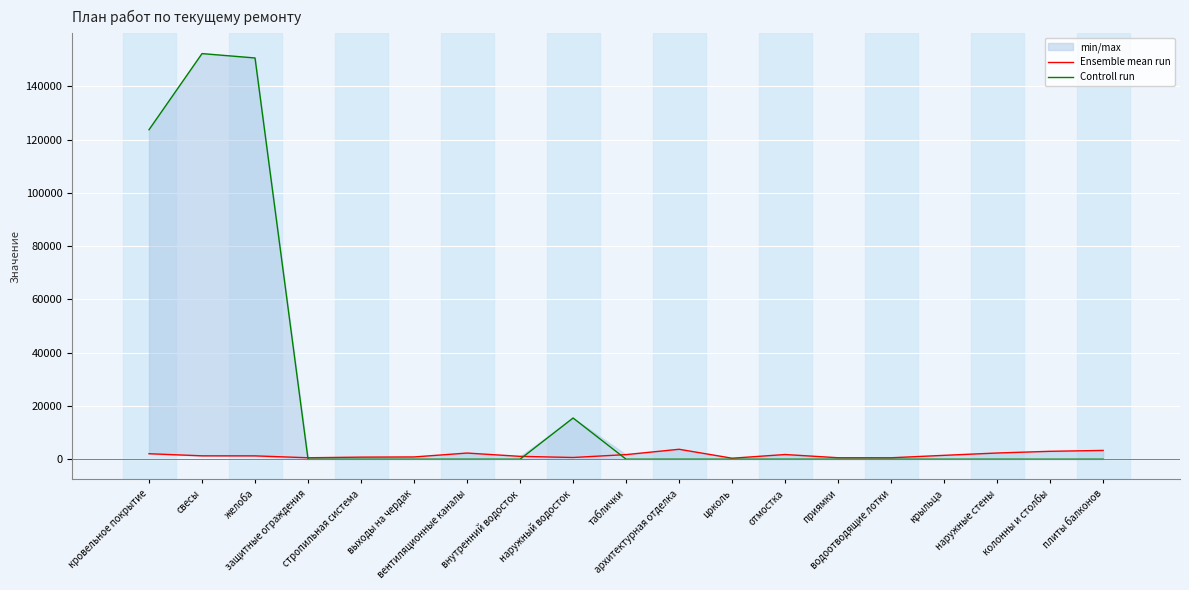

Where do Controll run and Ensemble mean run first cross each other?

желоба and защитные ограждения